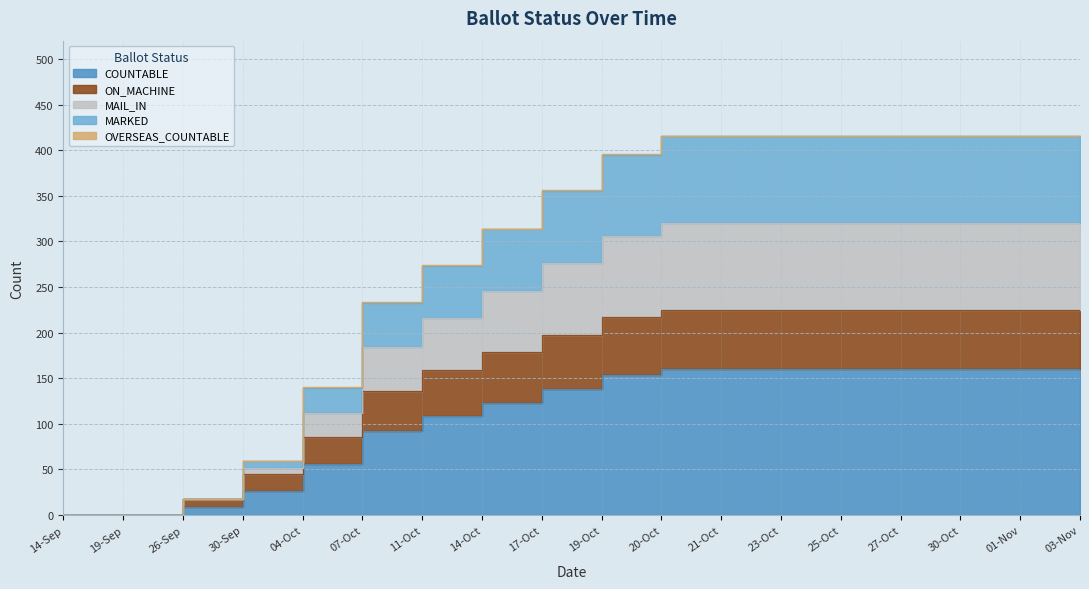

What is the difference between the highest and lowest values at 30-Oct?

256